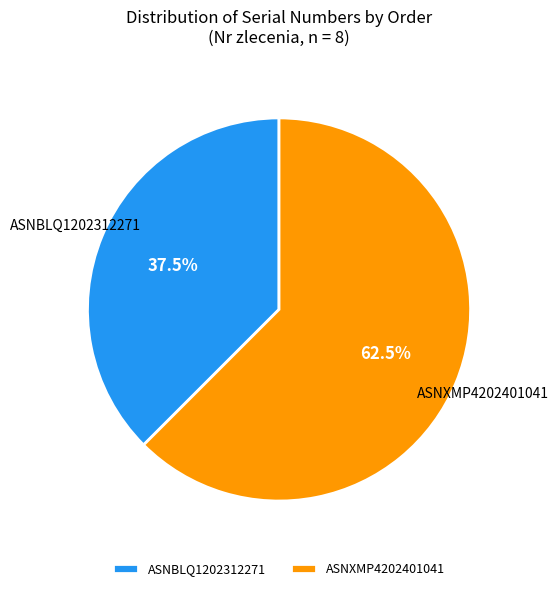

Does ASNBLQ1202312271 account for over 50% of the chart?

No